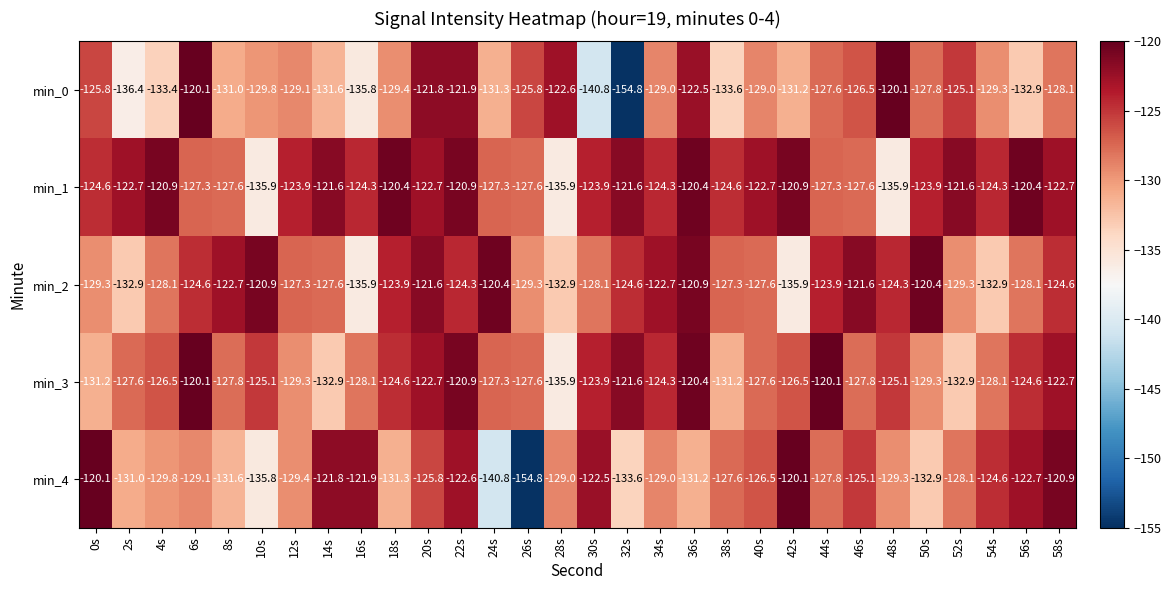

What is the approximate value of min_0 at 42s?

-131.2